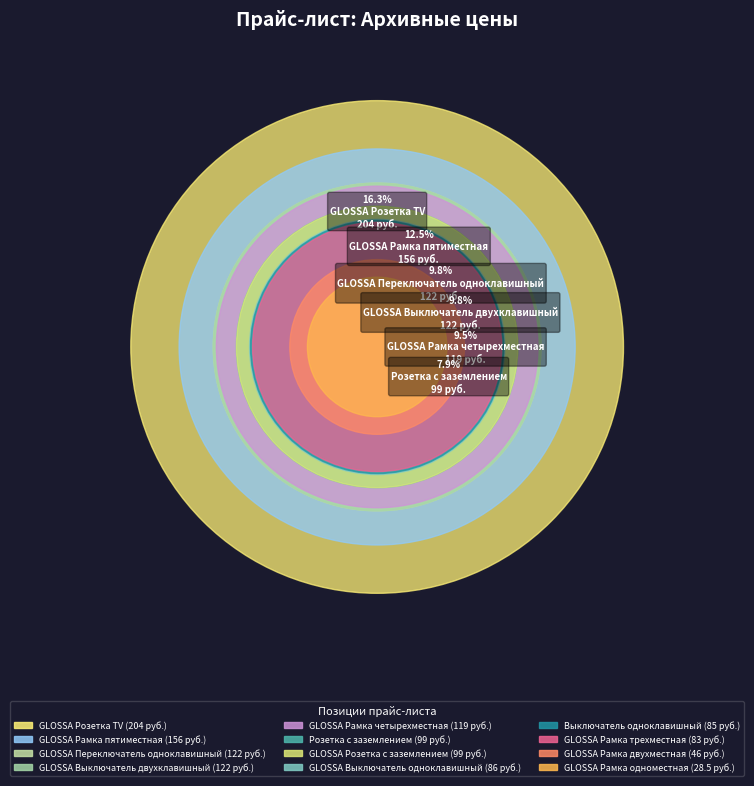

Is the sum of GLOSSA Розетка TV and GLOSSA Рамка пятиместная greater than half?

No